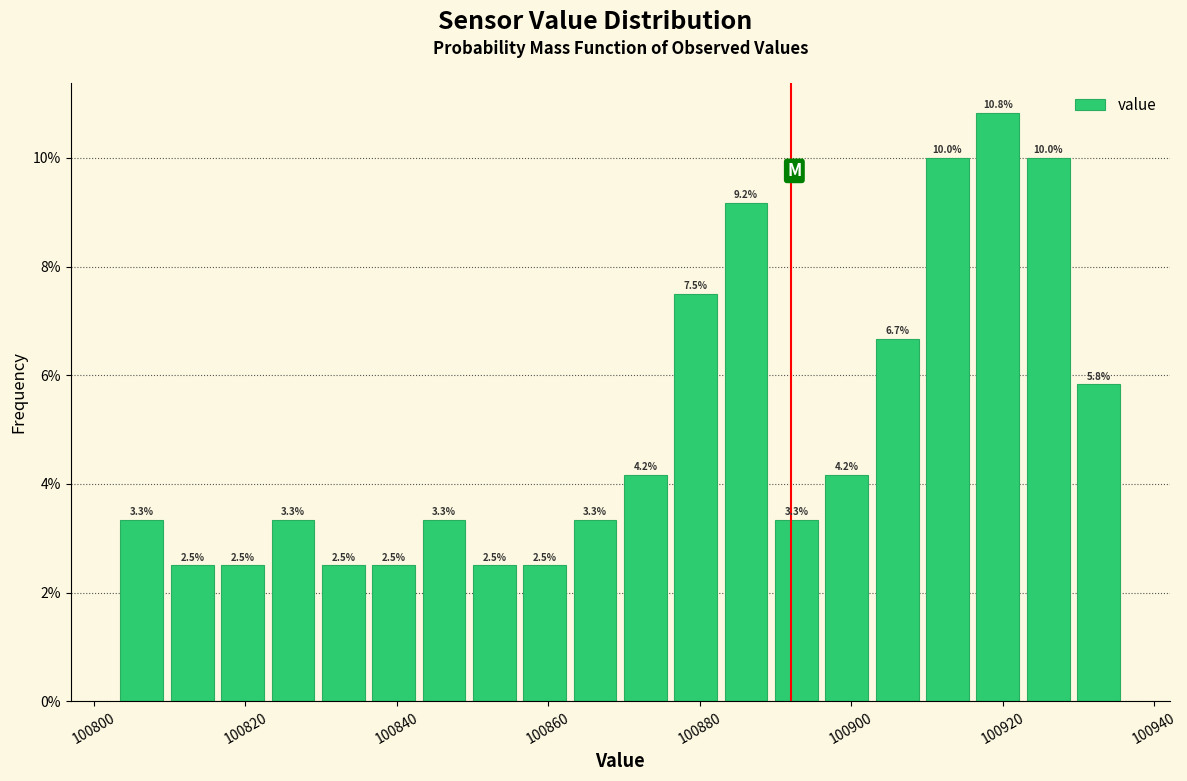

Read against the x-axis, roughly where is the centre of the tallest bar?

100920